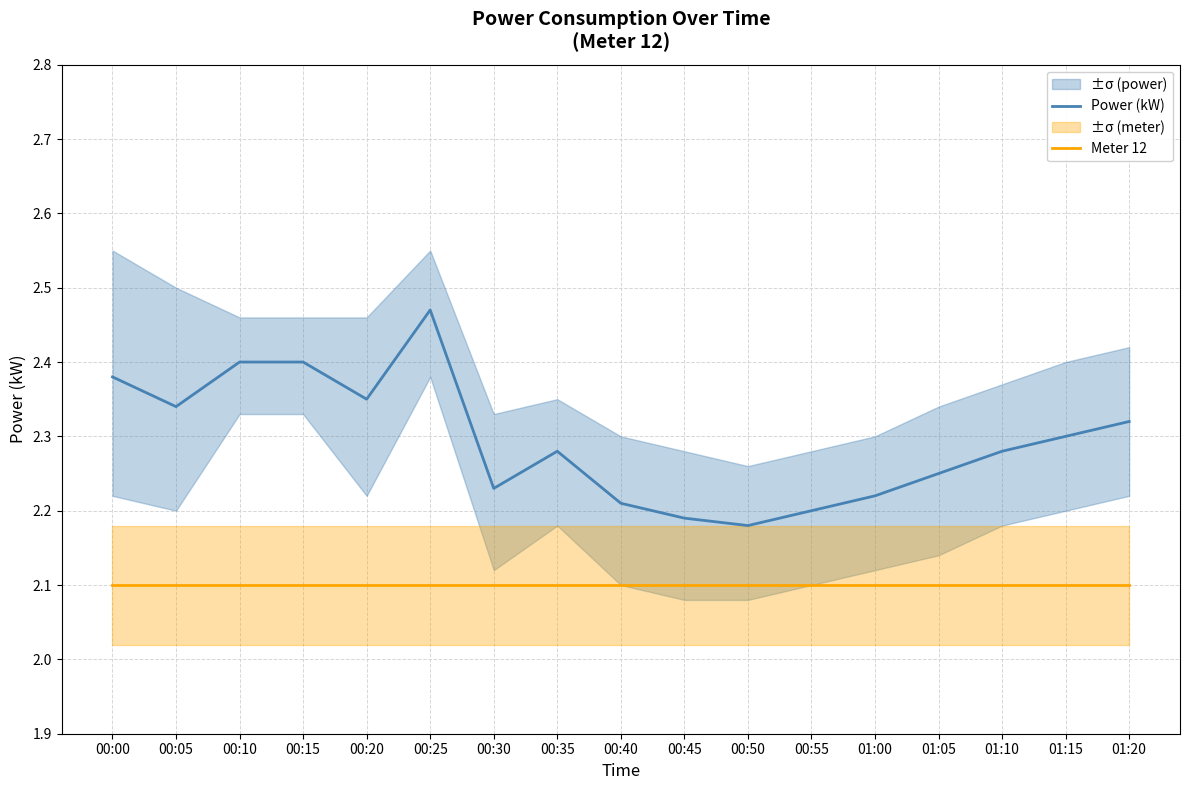

At which category is the sum across all series the highest?

00:25